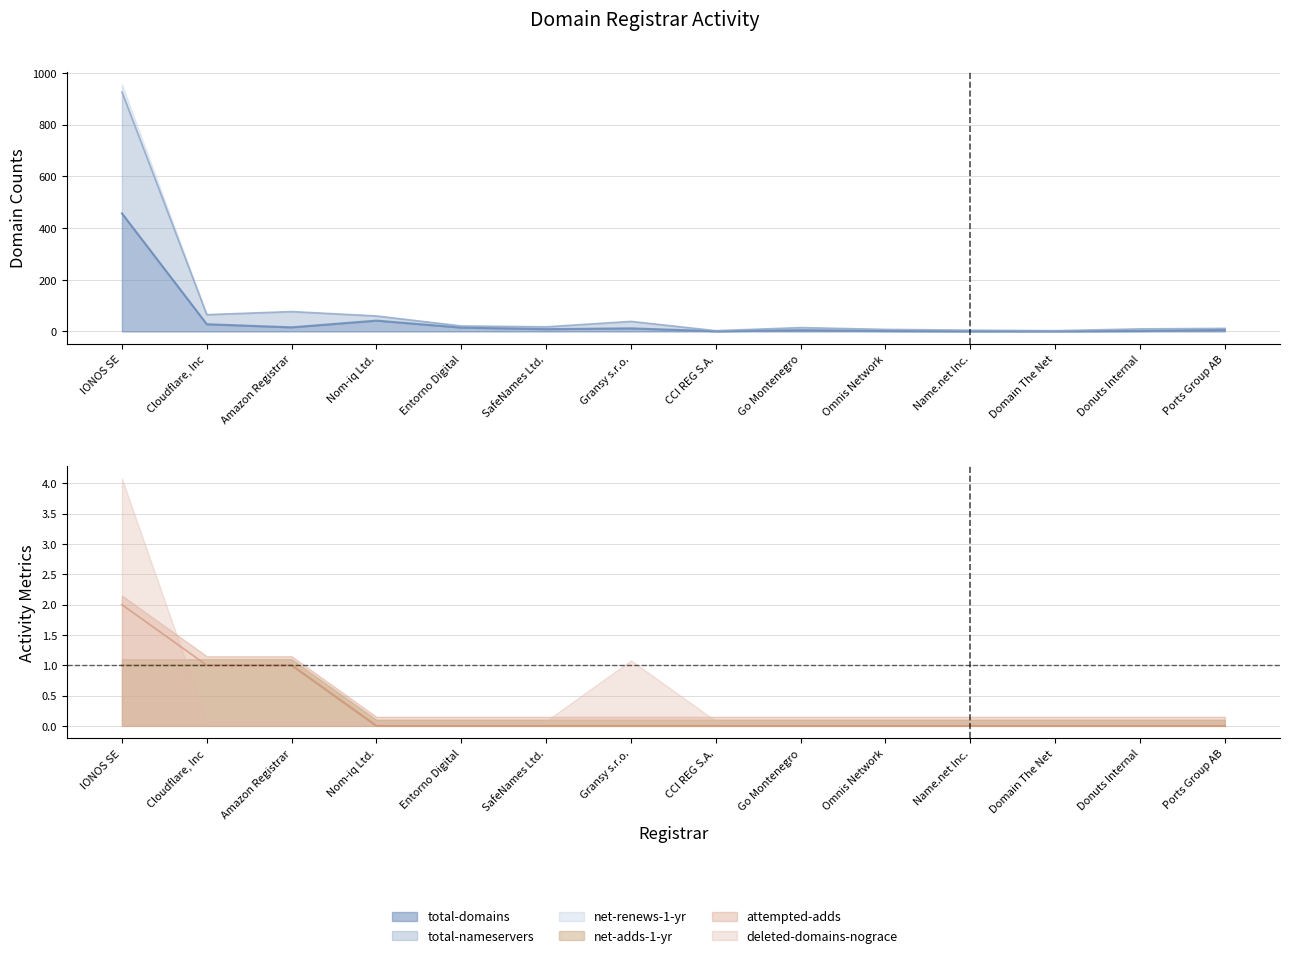

What is the label of the 10th point from the left?

Omnis Network